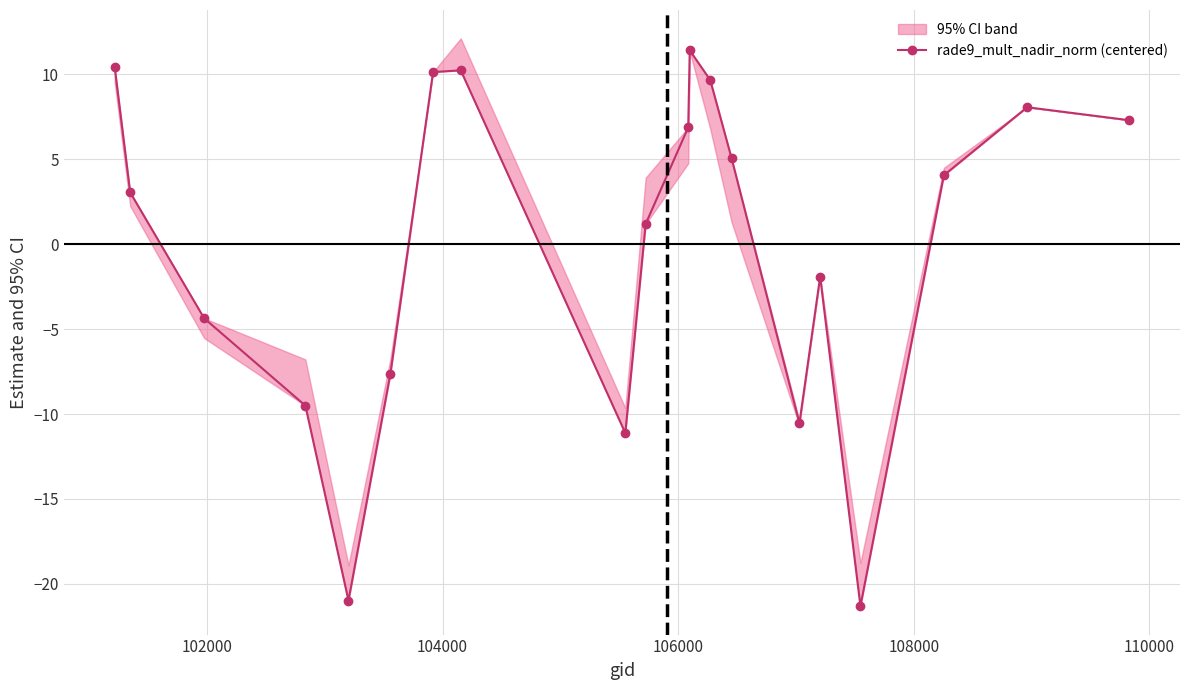

What is the value of the 3rd point from the left?

-4.4